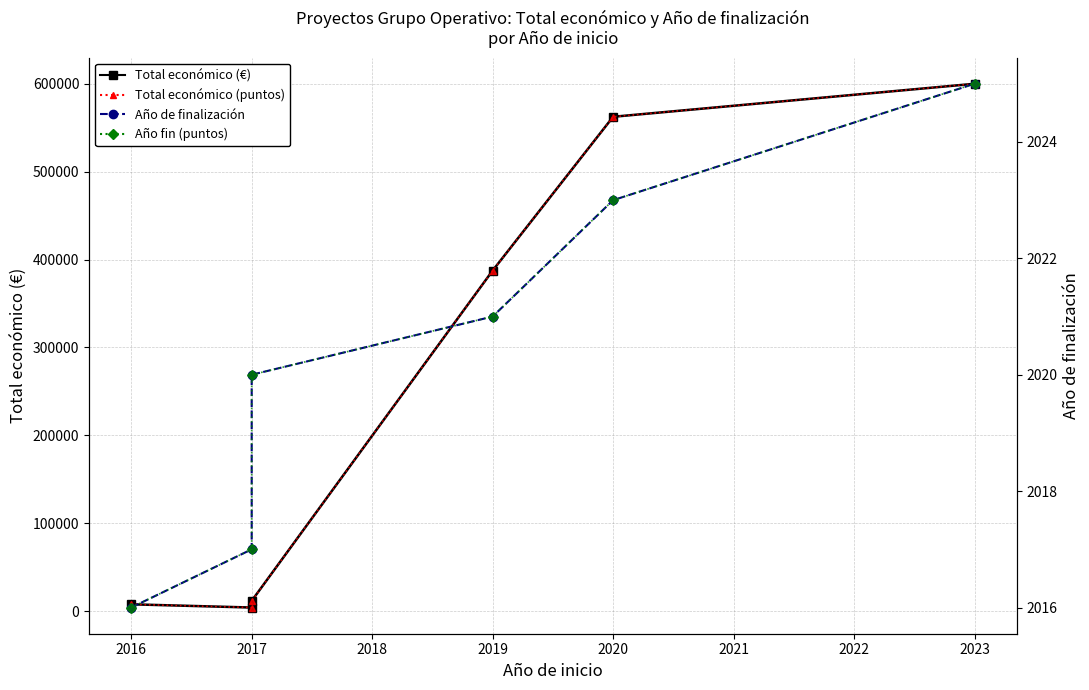

What is the value of the Año de finalización point at the 5th from the left?

2023